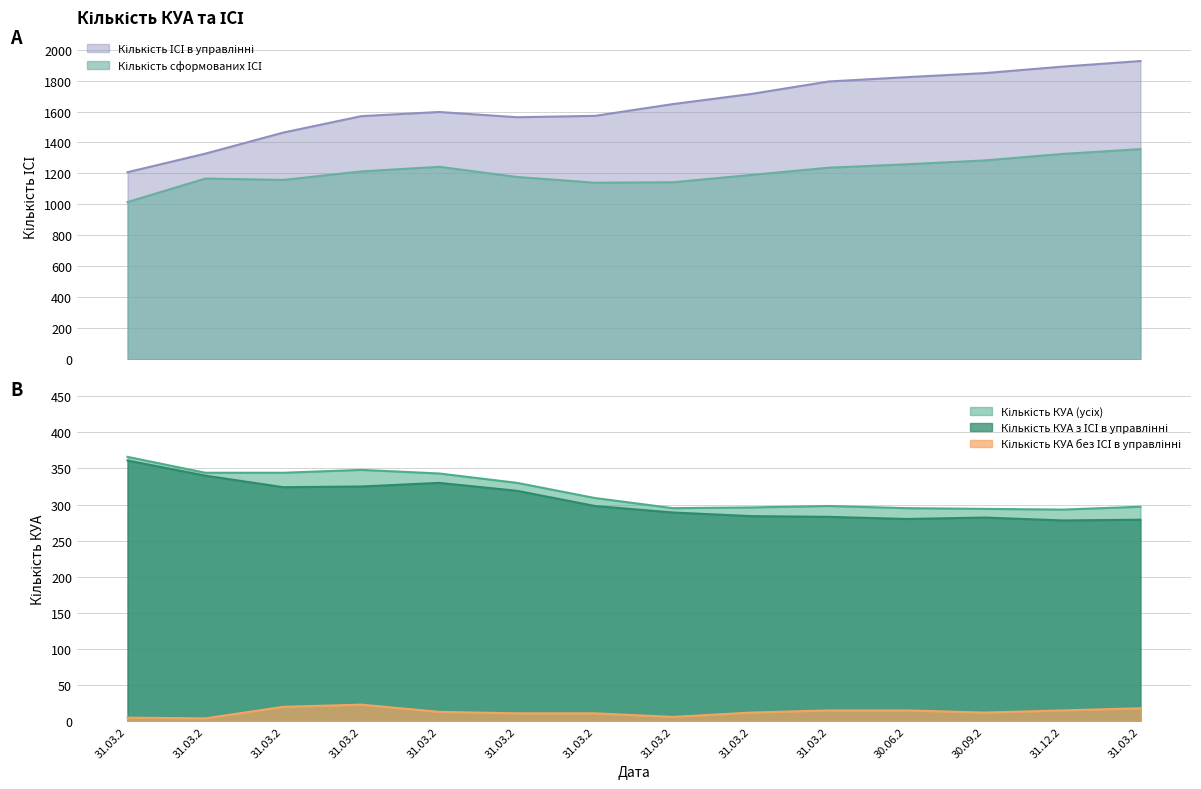

List the series in order of their peak value, lowest first.

Кількість КУА без ІСІ в управлінні, Кількість КУА з ІСІ в управлінні, Кількість КУА (усіх), Кількість сформованих ІСІ, Кількість ІСІ в управлінні